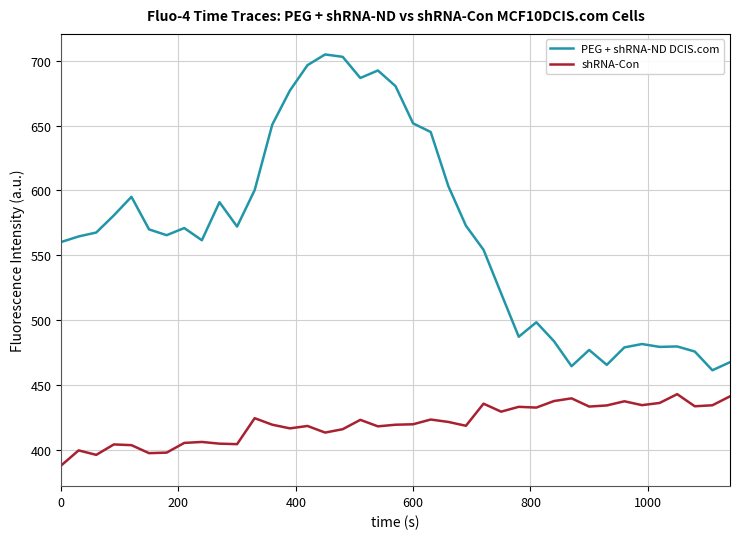

Rank the series by their maximum value, from highest to lowest.

PEG + shRNA-ND DCIS.com, shRNA-Con